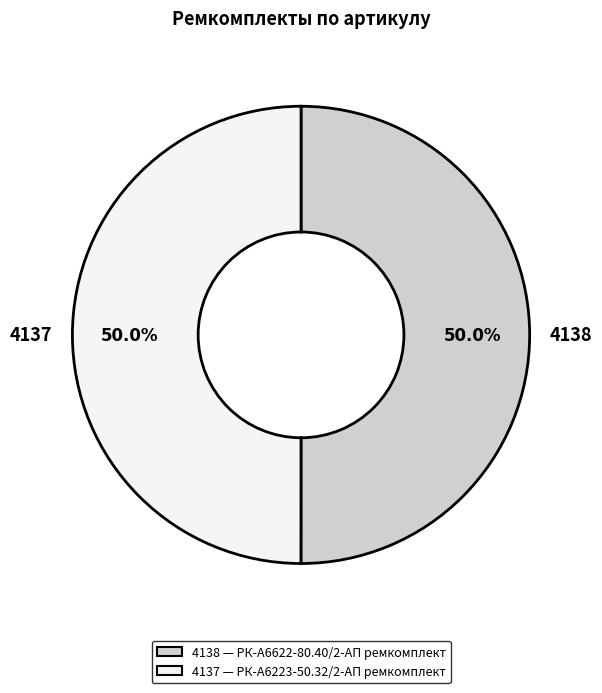

Count the number of slices in the pie.

2